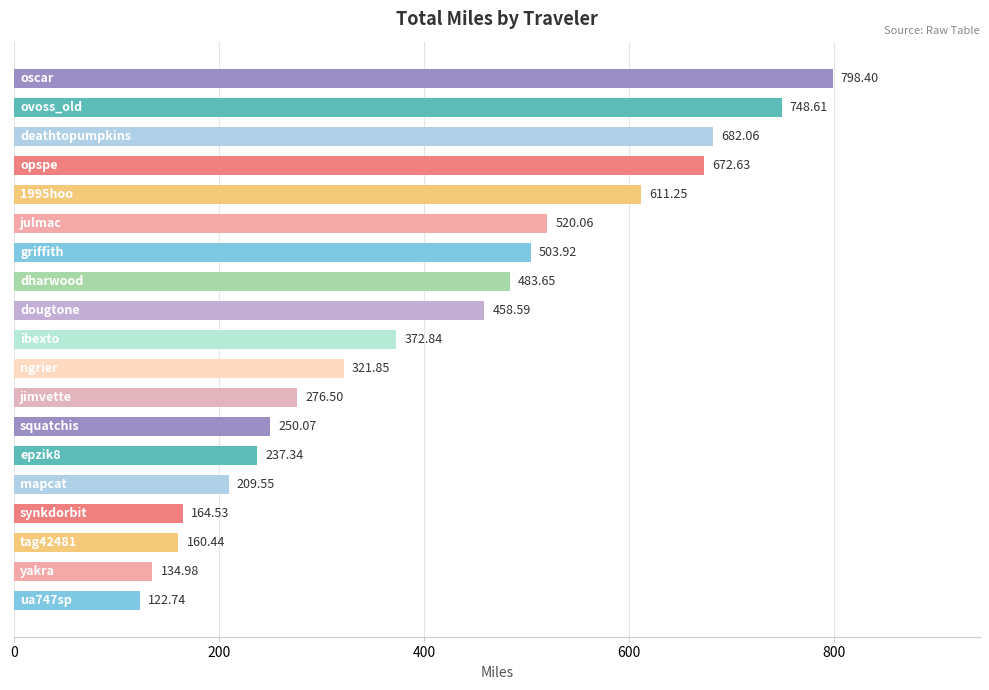

What is the difference between the maximum and second lowest values?

663.4